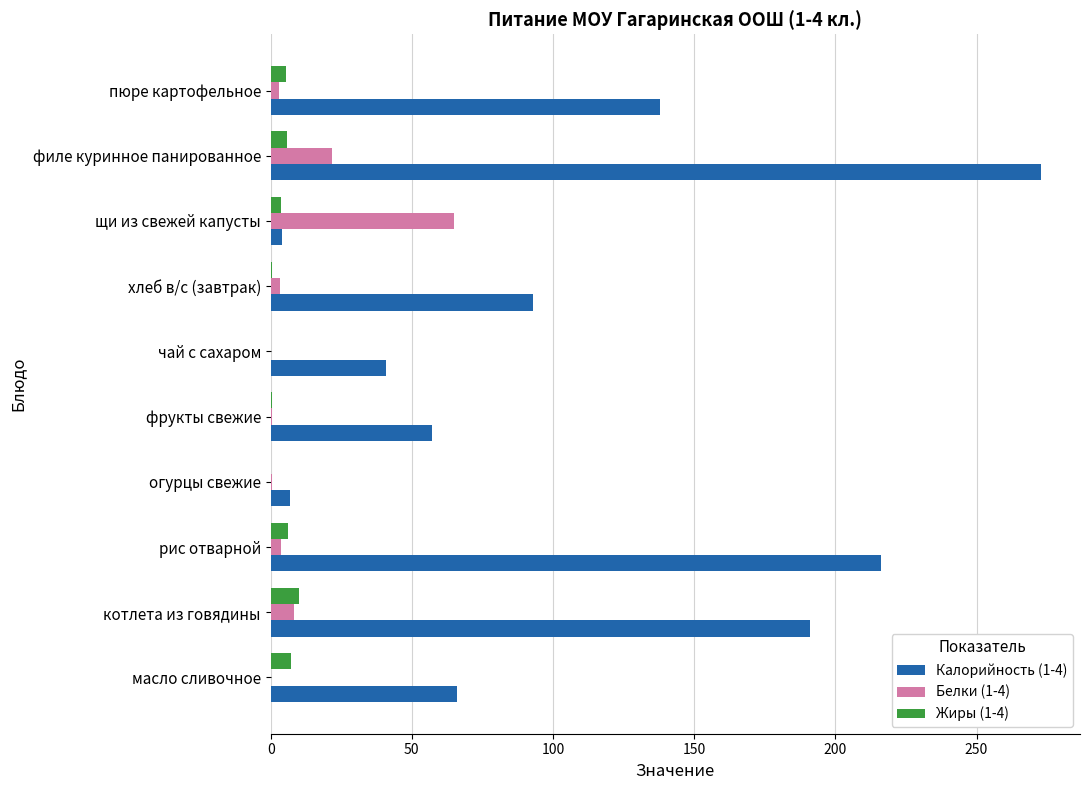

The value of Калорийность (1-4) at рис отварной is 59.5. True or false?

False